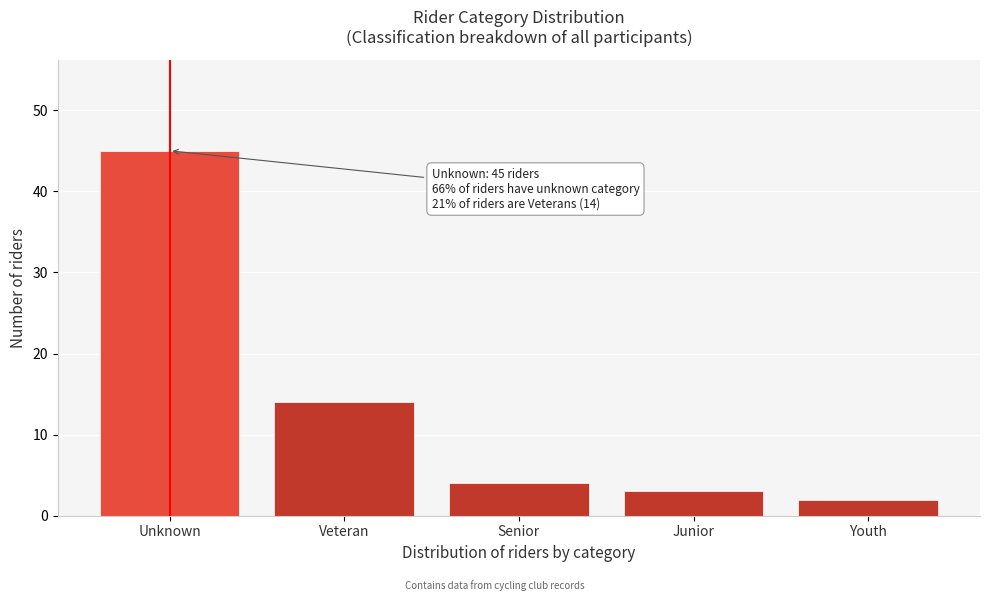

Reading left to right, list all the values displayed in this chart.

Unknown=45	Veteran=14	Senior=4	Junior=3	Youth=2